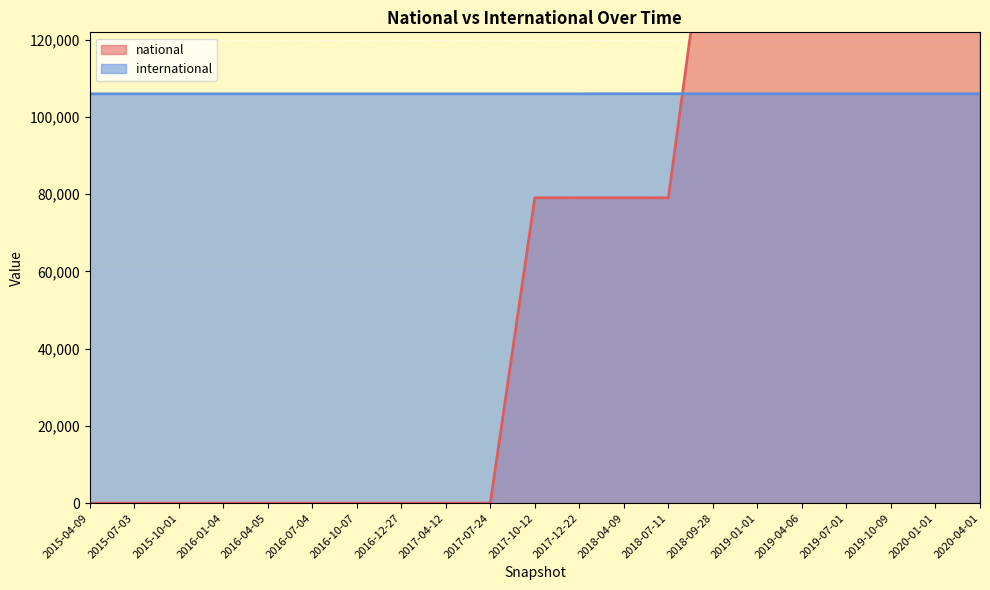

What is the difference between the maximum and minimum values in the international series?

23